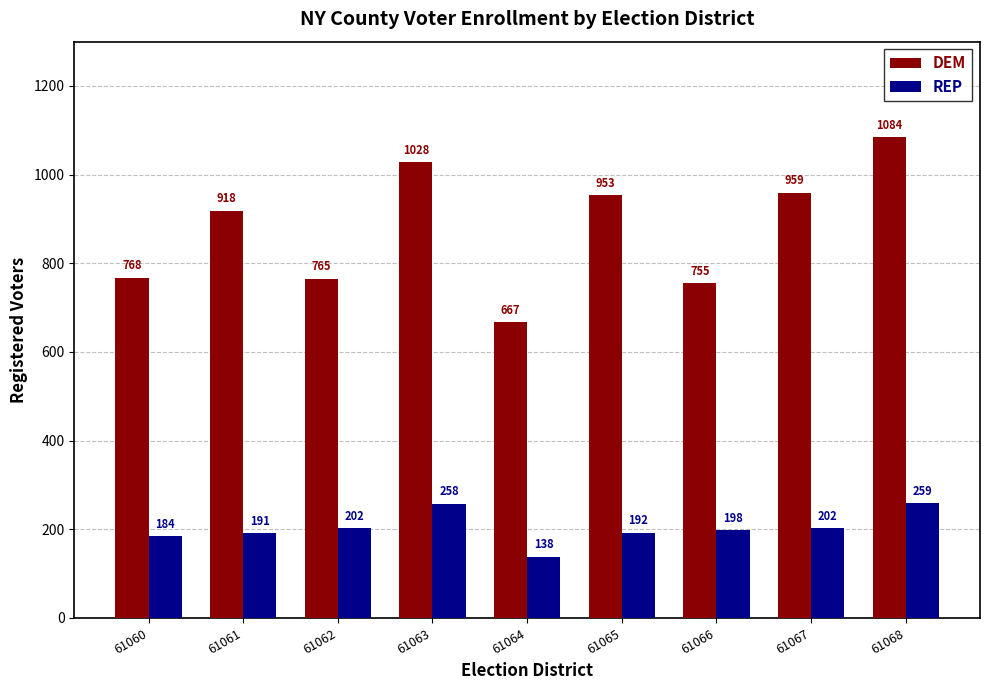

What is the highest value of the DEM series?

1084